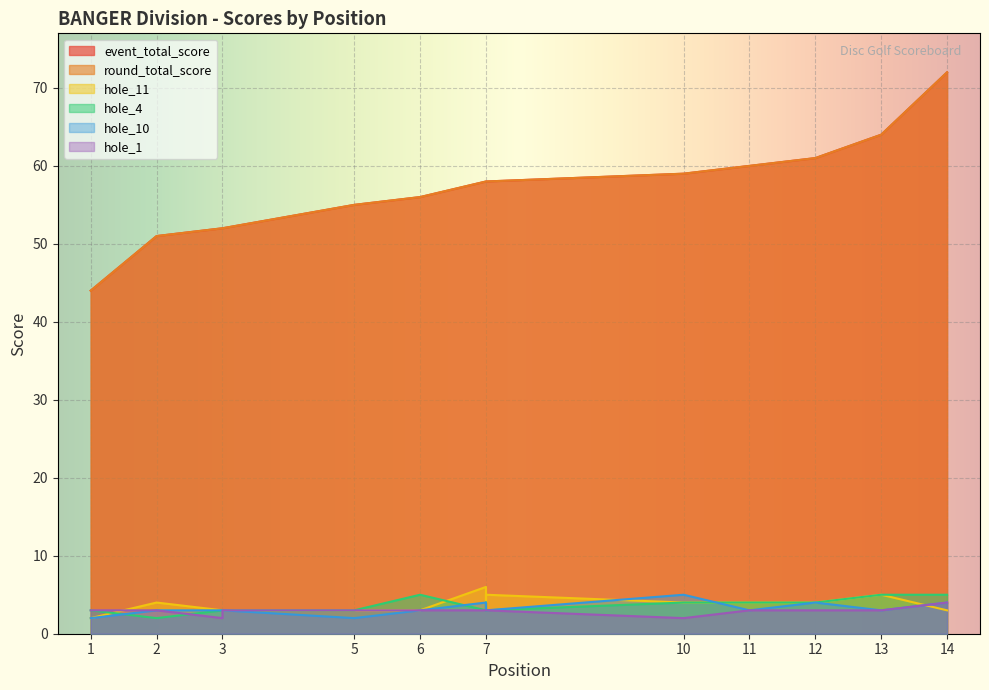

Which category has the highest value across all series?

14